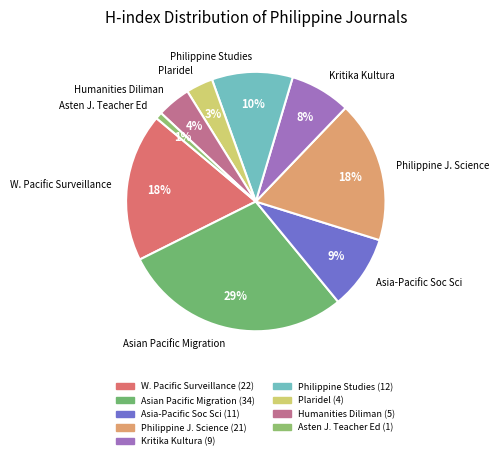

What percentage is the Philippine J. Science slice, to the nearest percent?

18%